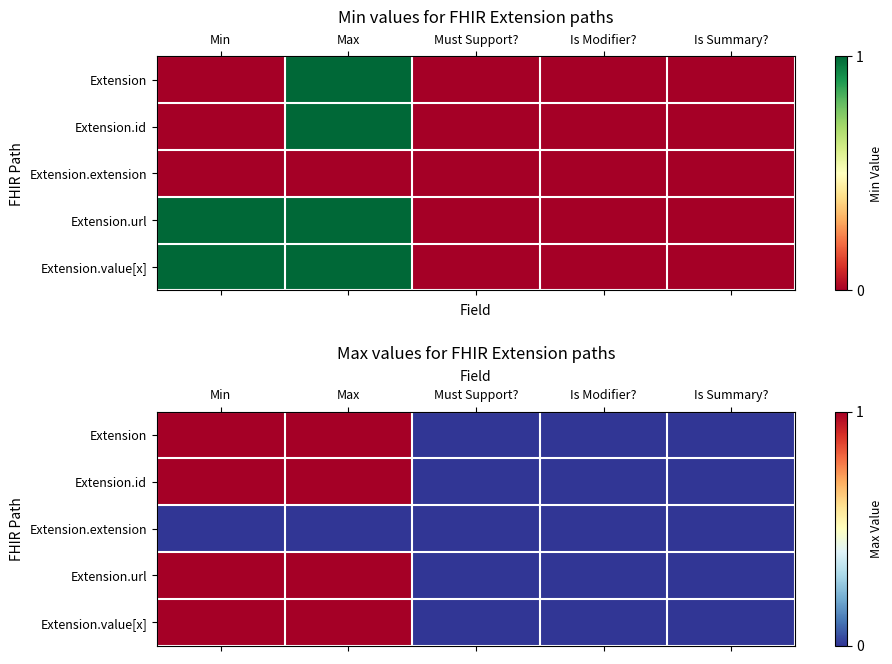

List the series in order of their peak value, lowest first.

Extension.extension, Extension, Extension.id, Extension.url, Extension.value[x]